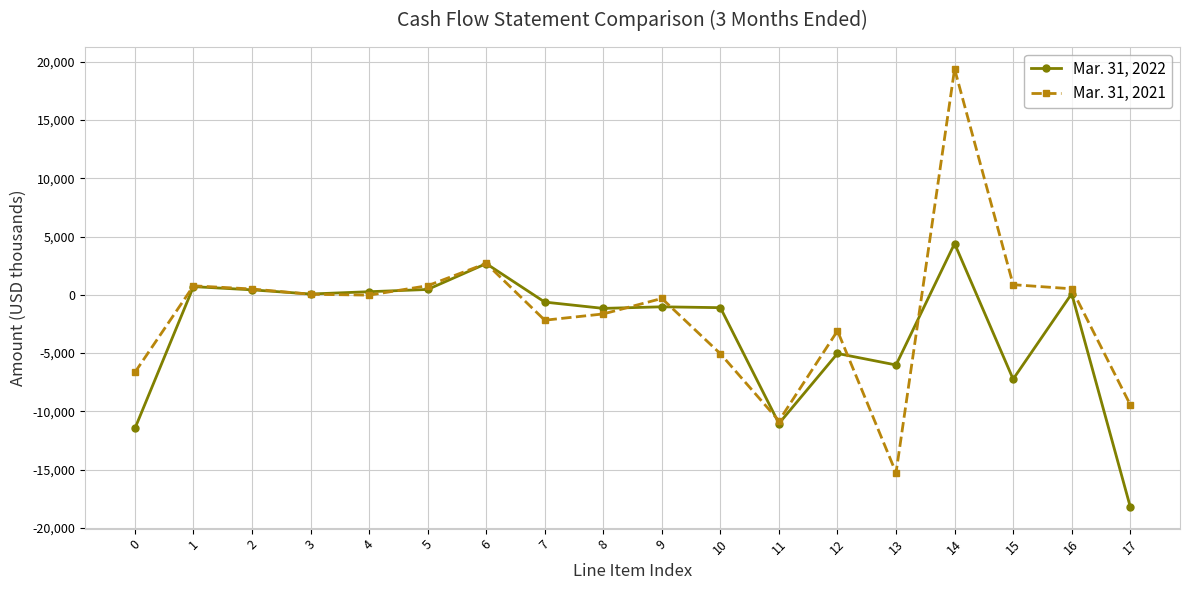

Does the chart have visible grid lines?

Yes